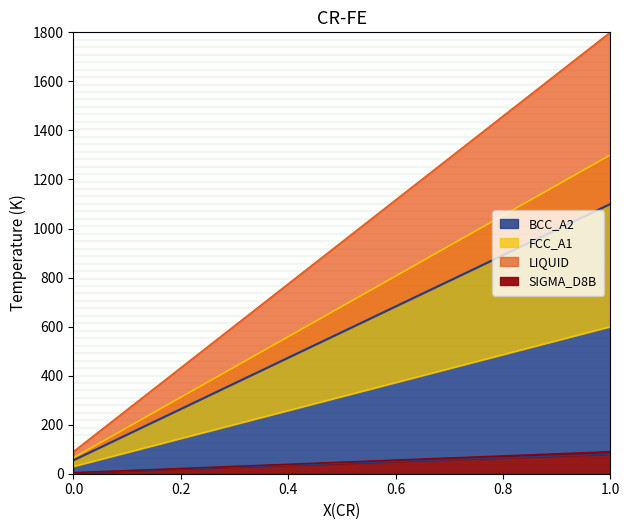

The FCC_A1 series shows 32 at E01. True or false?

False